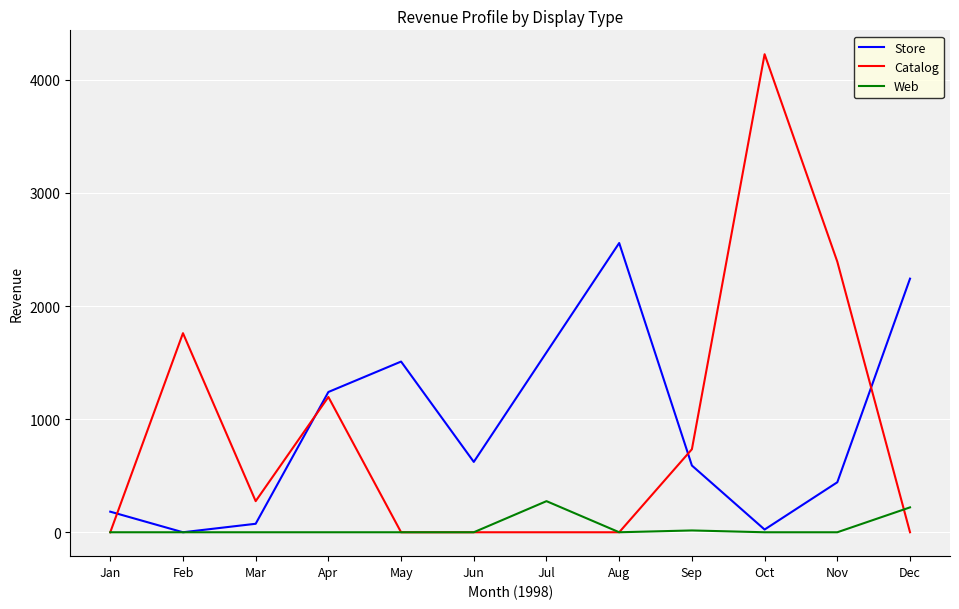

Count the number of data series in this chart.

3